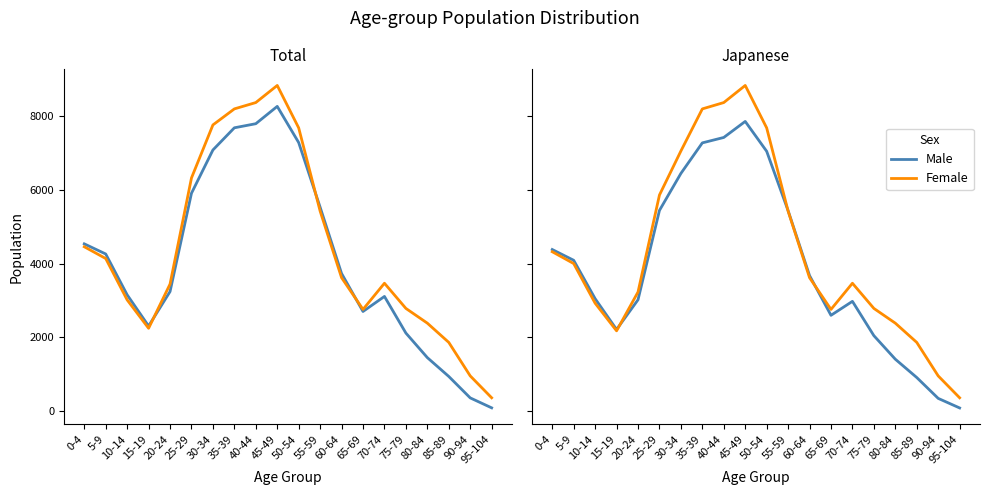

What is the sum of all Female values?

86323